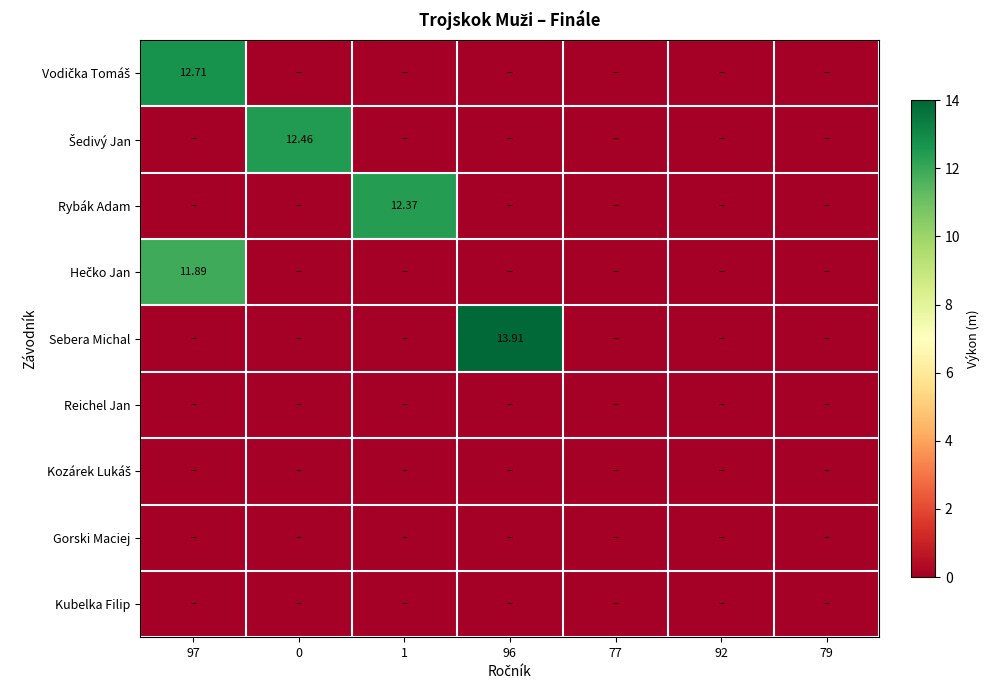

How many distinct data groups are displayed?

9